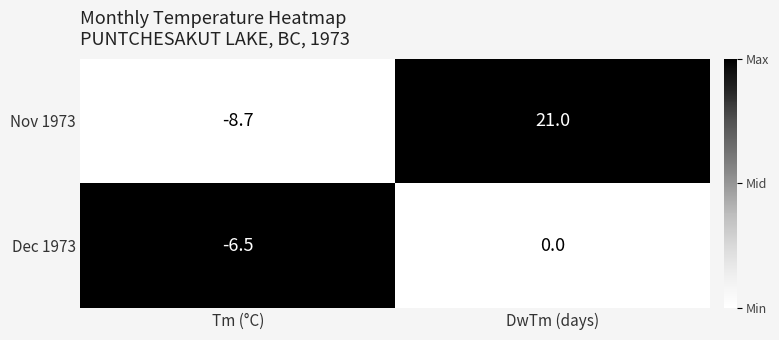

Is it true that Dec 1973 equals 0.0 at DwTm (days)?

True